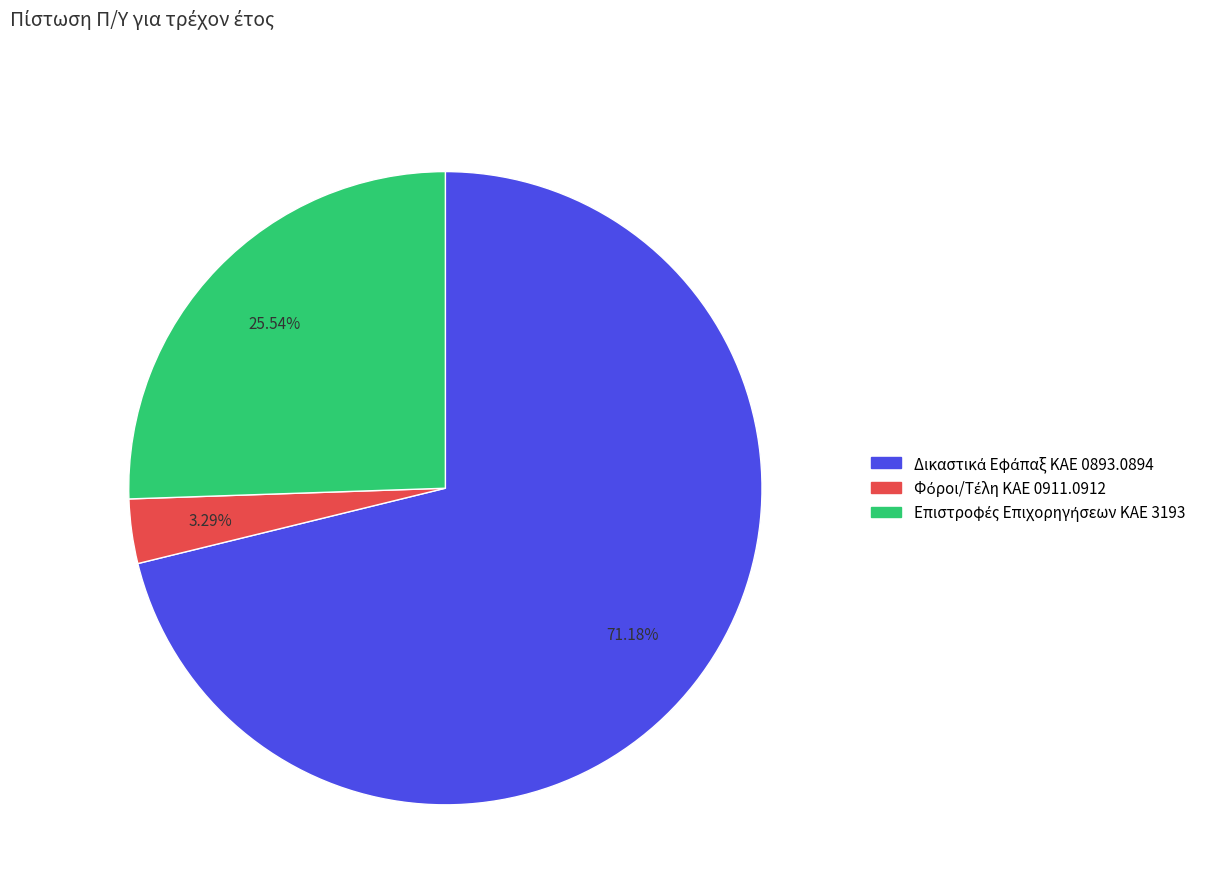

How many segments does this pie chart have?

3